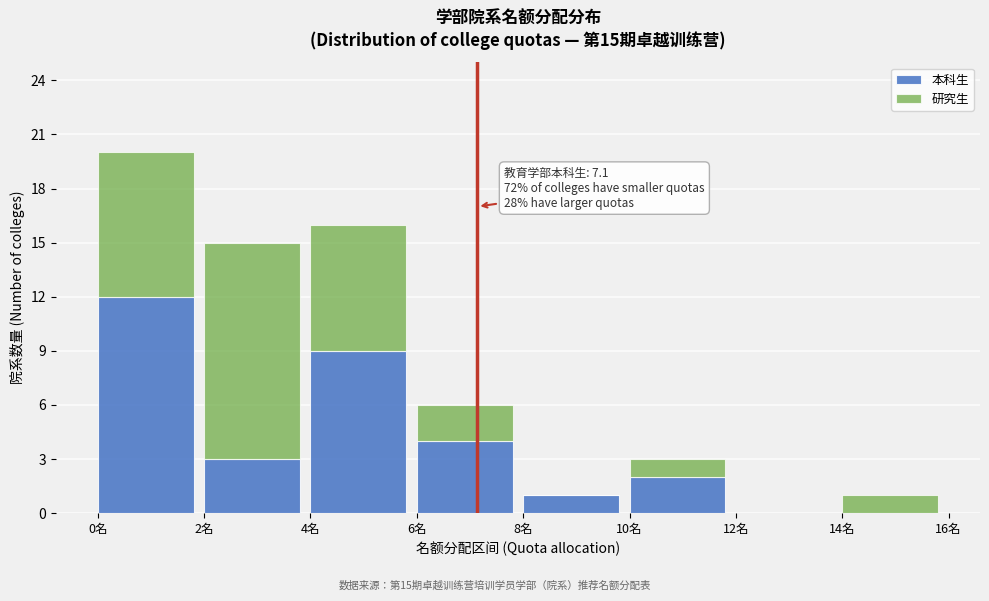

Reading right to left, list the values for the 本科生 series.

14名=0	12名=0	10名=2	8名=1	6名=4	4名=9	2名=3	0名=12